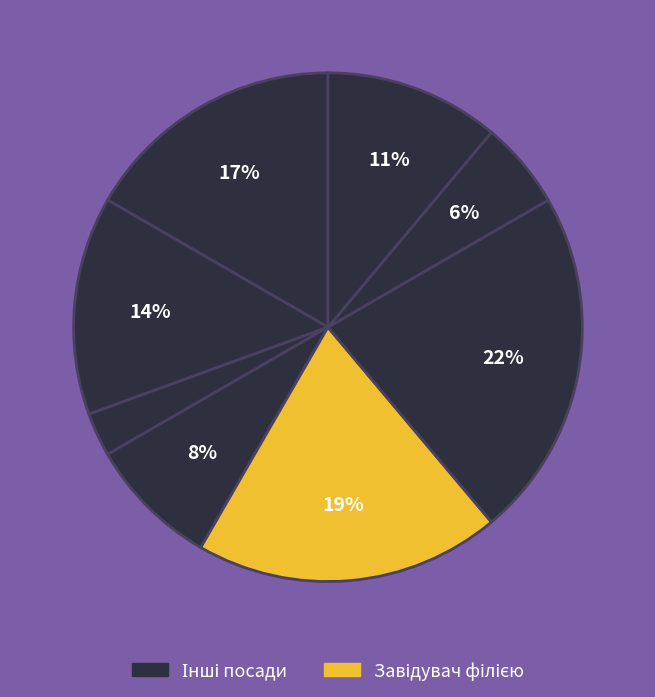

How many slices are in this pie chart?

8